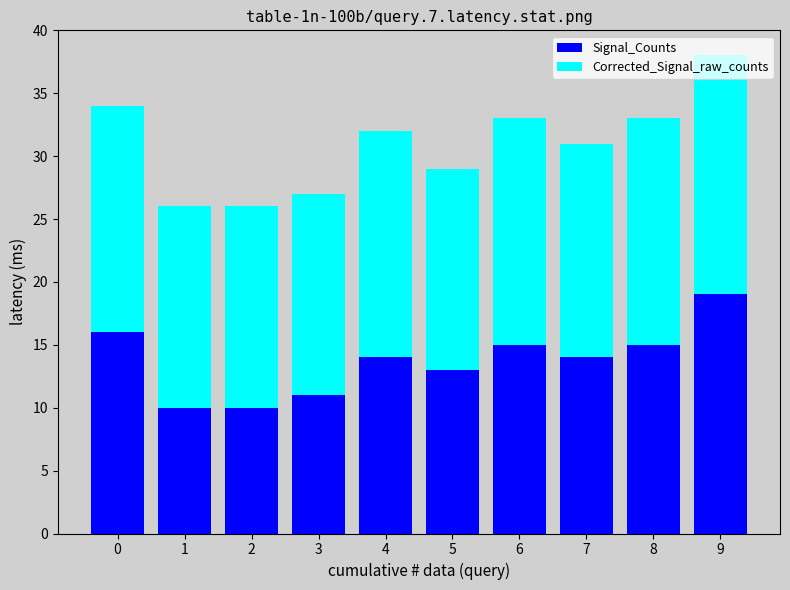

At which category is the sum across all series the highest?

9